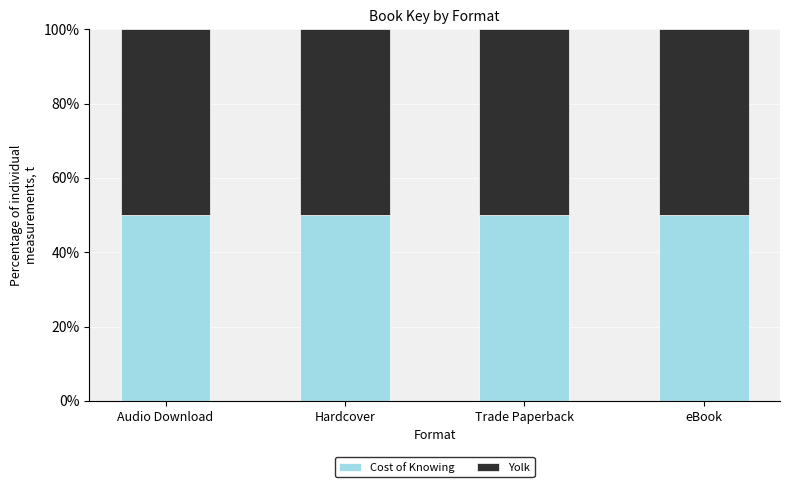

What is the maximum value for Cost of Knowing?

50.0